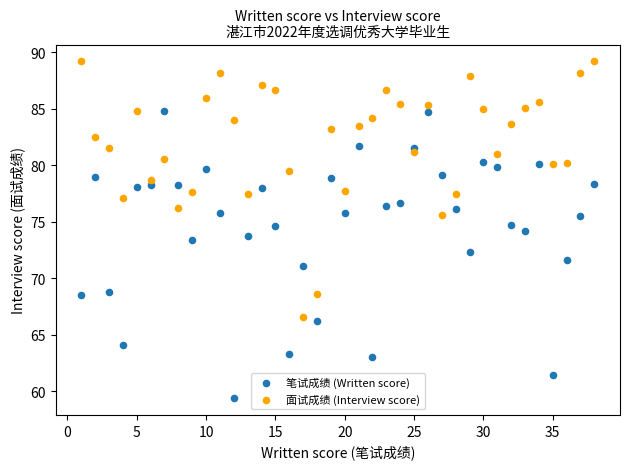

Across all data points, what is the range of X values (max minus min)?

37.0